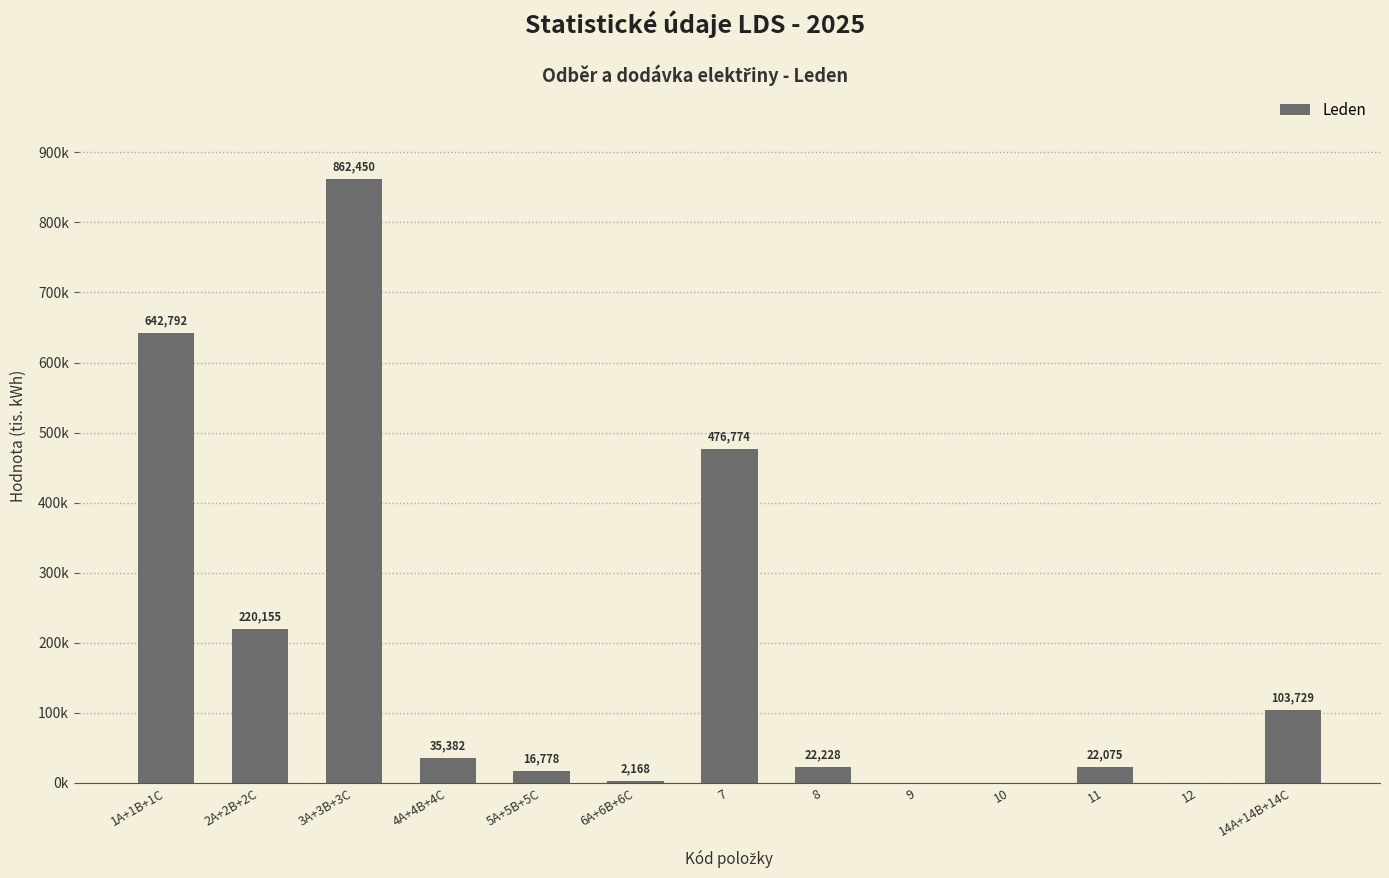

What is the sum of all values?

2404529.9